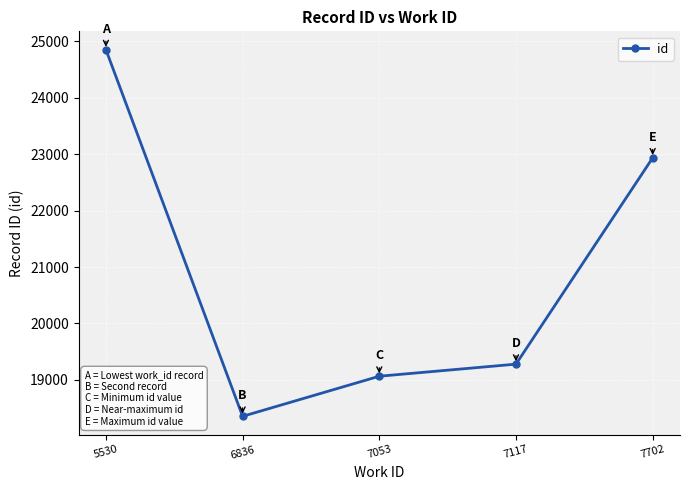

At which category does the data reach its first local valley?

6836